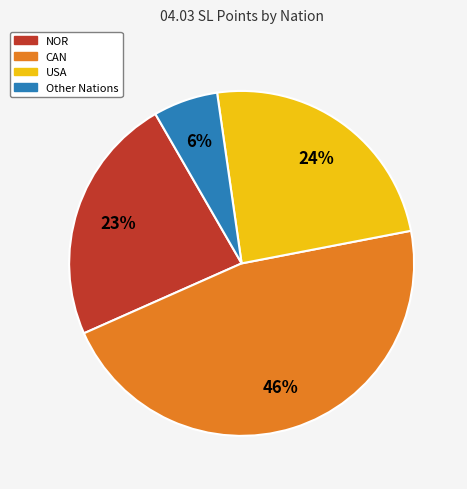

To the nearest percent, what is the average slice percentage?

25%